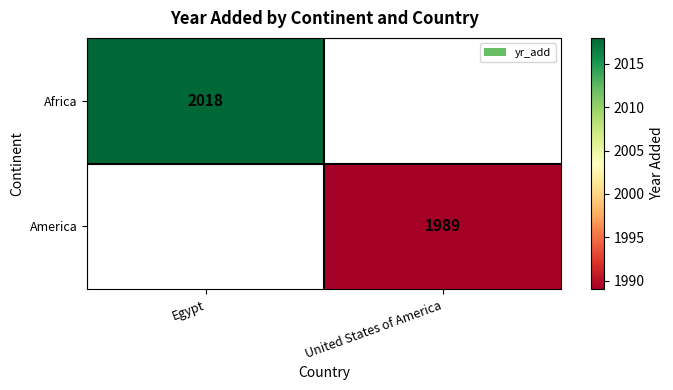

True or false: Africa has a value of 2629.2 at Egypt.

False